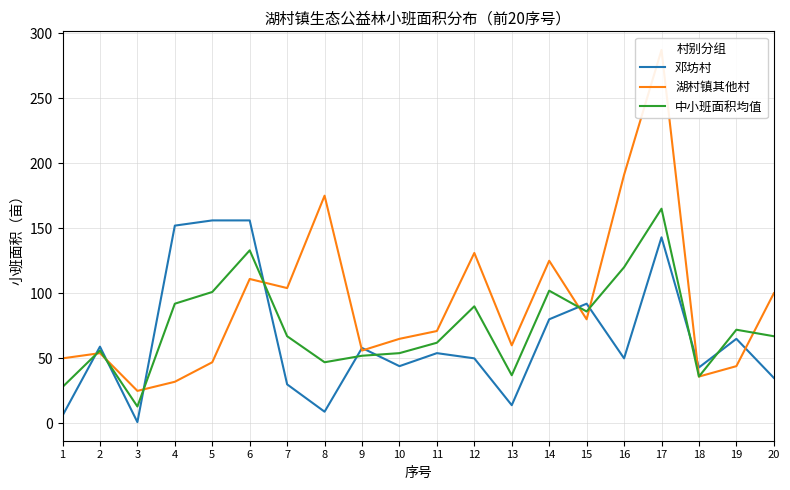

How many intersections are there between 湖村镇其他村 and 邓坊村?

10